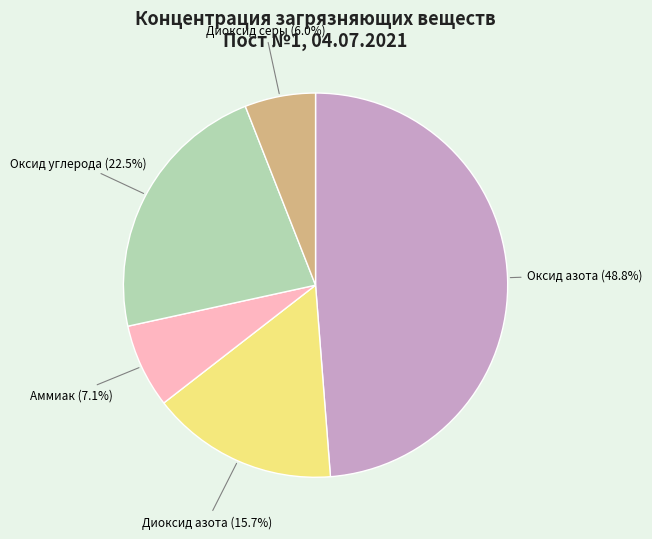

How many segments does this pie chart have?

5